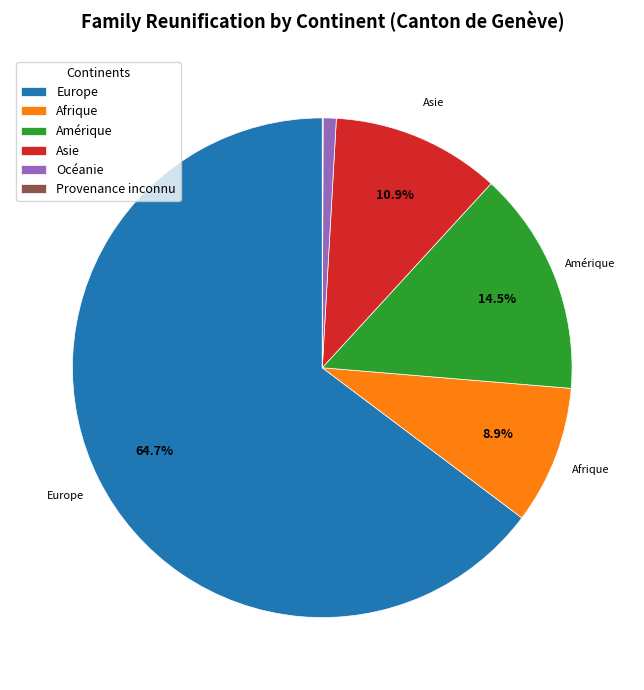

Which category has the biggest portion of the pie?

Europe